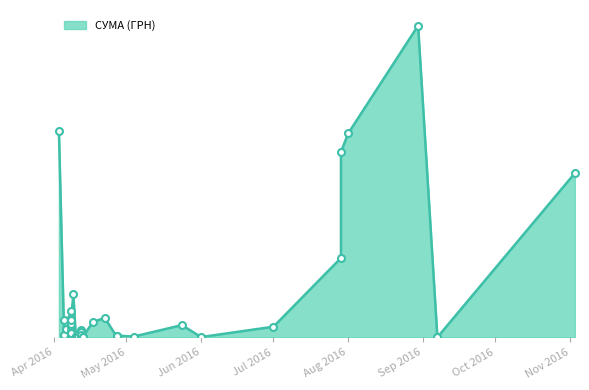

Between 11.04.2016 and 08.04.2016, which is larger?

08.04.2016